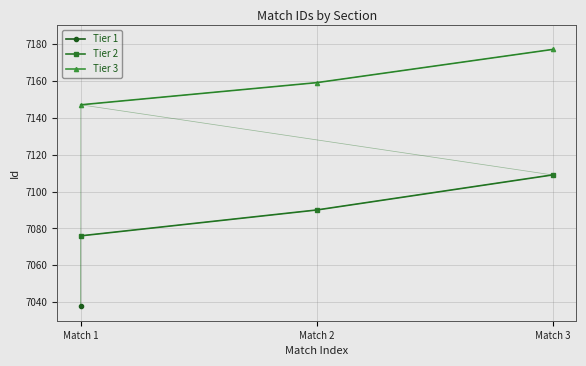

At which label does Tier 2 reach its peak?

Match 3